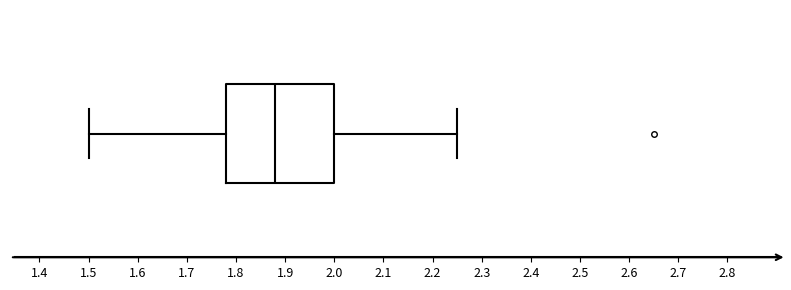

Transcribe this box plot: give where the median line is, the range the box spans, and where the two whiskers end, as read against the x-axis. The values are not printed on the chart, so give them approximately, as read against the axis.

median 1.88, box 1.78 to 2.00, whiskers 1.50 to 2.25